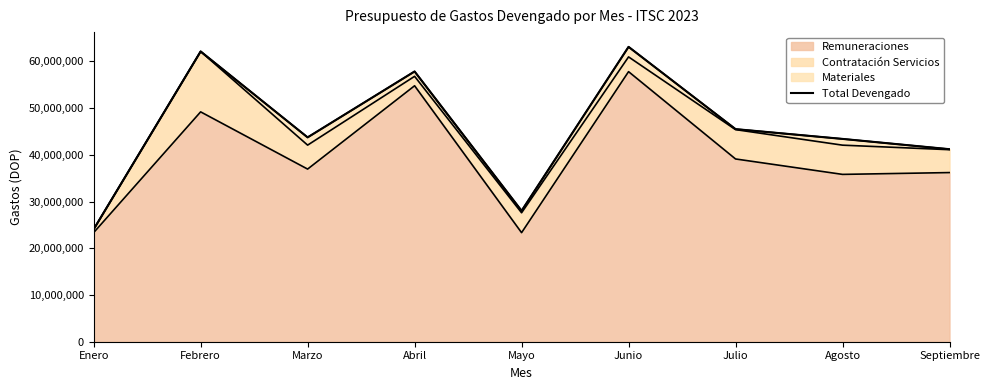

At which category does the data reach its first local peak?

Febrero